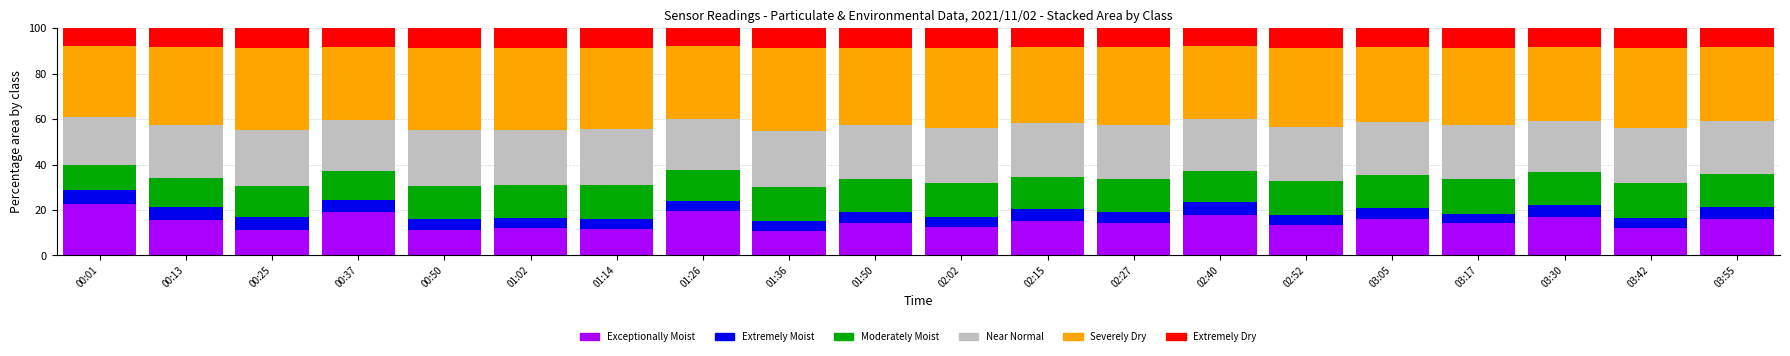

Is it true that Exceptionally Moist equals 3.4 at 01:14?

False